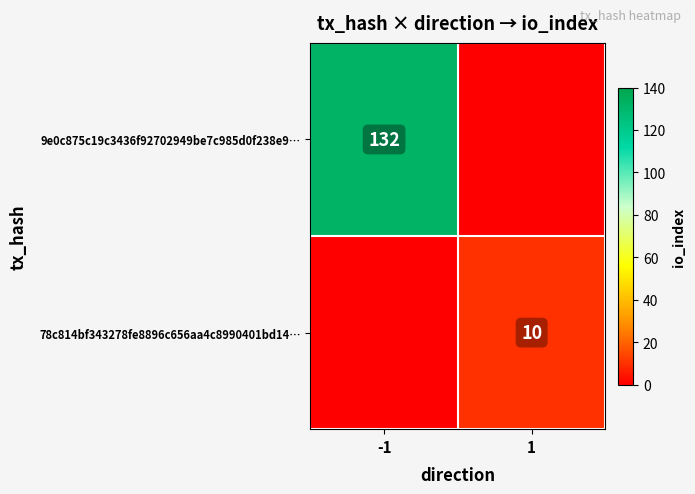

Is the value of 78c814bf343278fe8896c656aa4c8990401bd14… at 1 greater than the value of 9e0c875c19c3436f92702949be7c985d0f238e9… at -1?

No